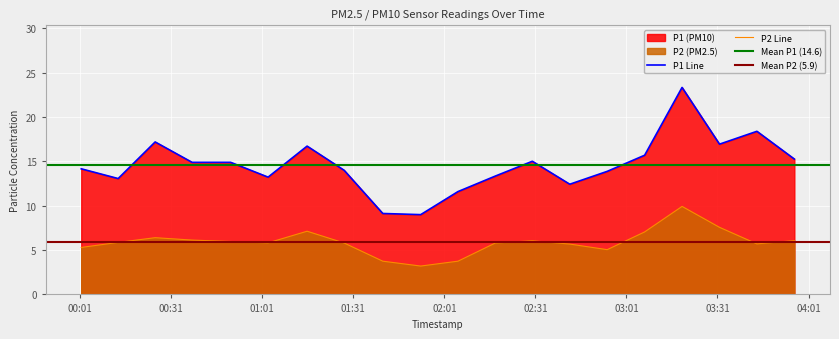

The value of P1 at 2023-04-01T03:07:00 is 23.9. True or false?

False